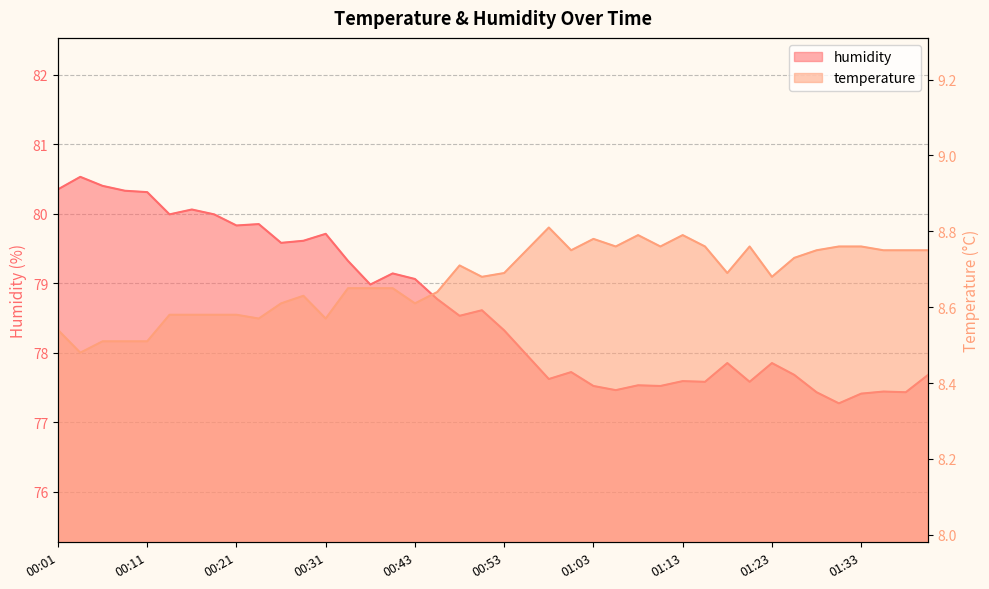

At which category is the sum across all series the highest?

00:04